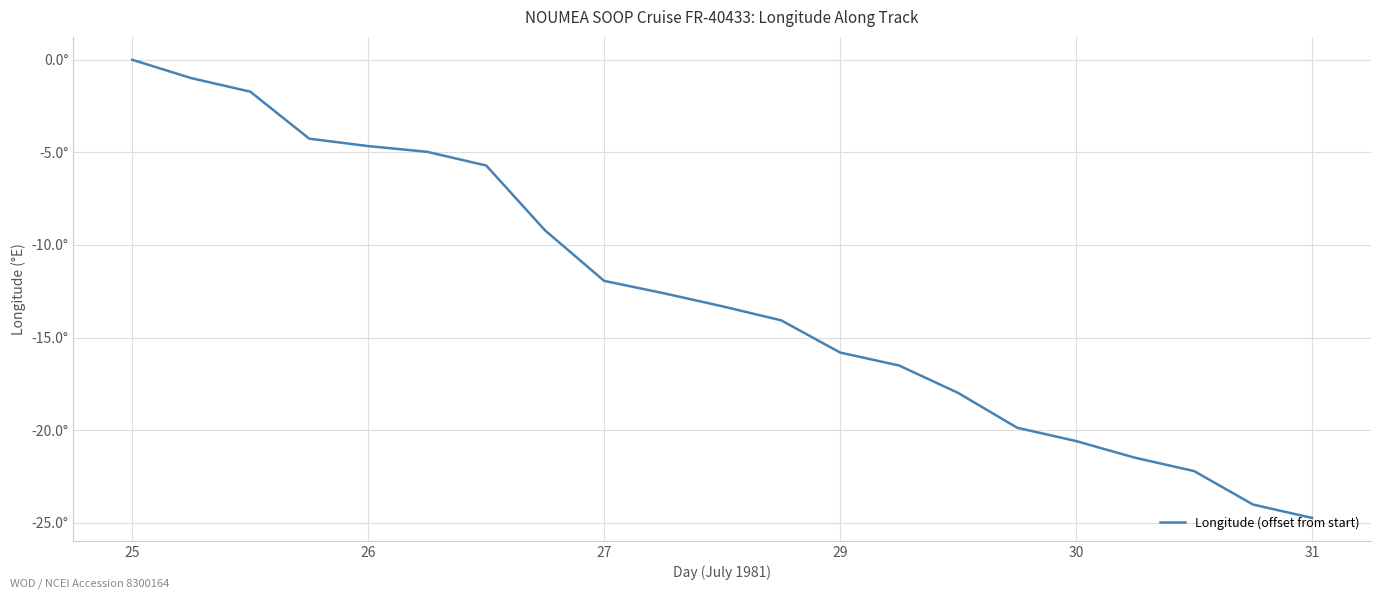

Reading right to left, extract all data points from this chart.

-24.7	-24.0	-22.2	-21.5	-20.6	-19.9	-18.0	-16.5	-15.8	-14.1	-13.3	-12.6	-11.9	-9.2	-5.7	-5.0	-4.7	-4.3	-1.7	-1.0	0.0